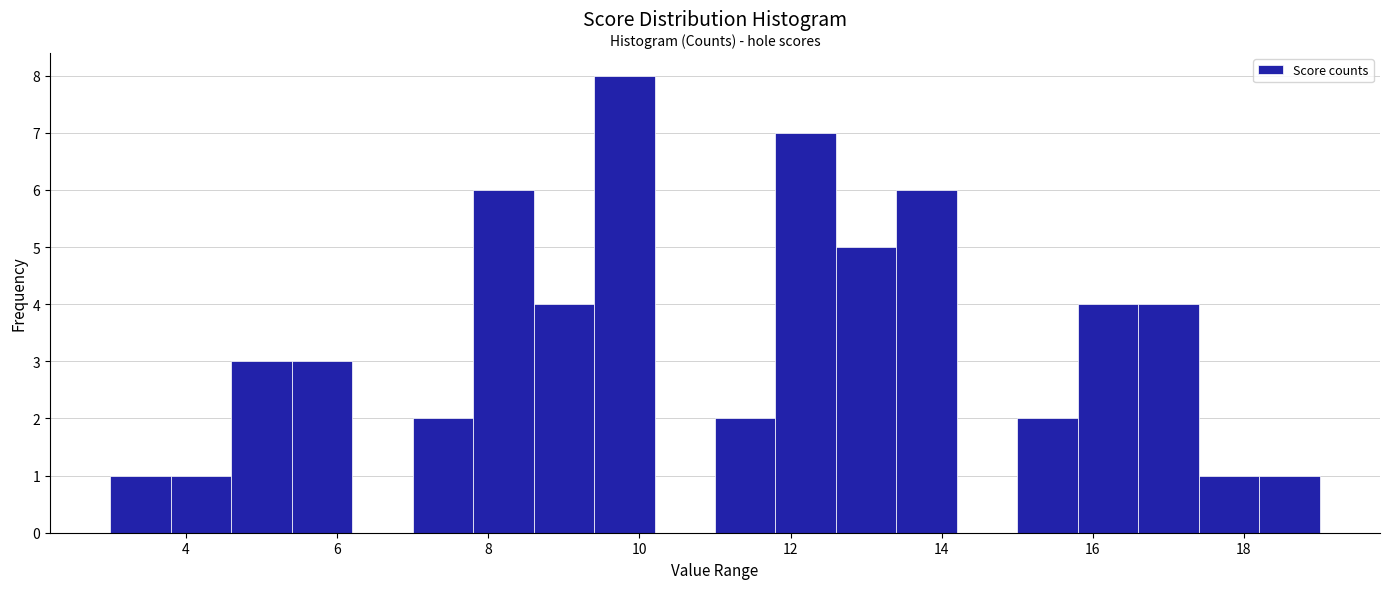

What is the height of the bar covering 18.2 to 19.0 on the x-axis? The values are not printed on the chart, so give them approximately, as read against the axis.

1